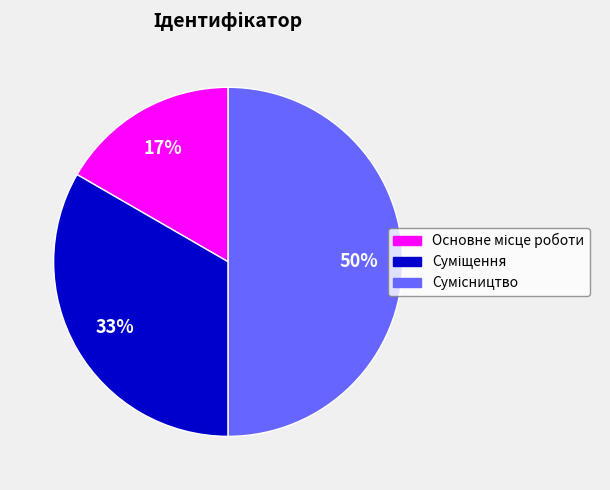

How many slices are in this pie chart?

3